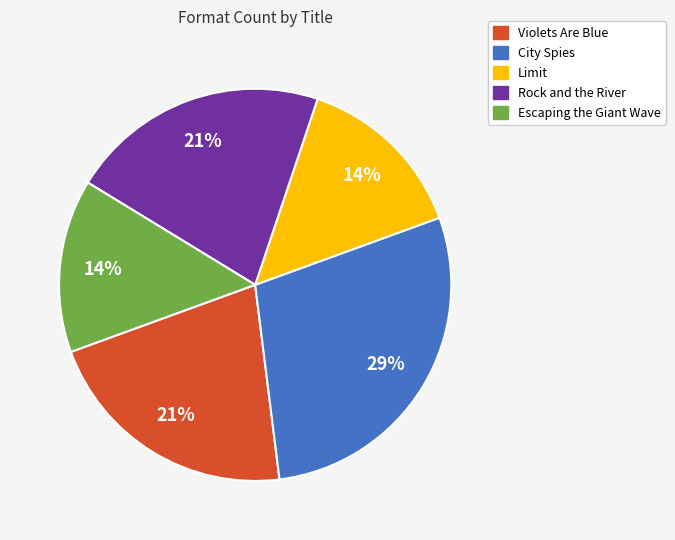

Which category has the biggest portion of the pie?

City Spies